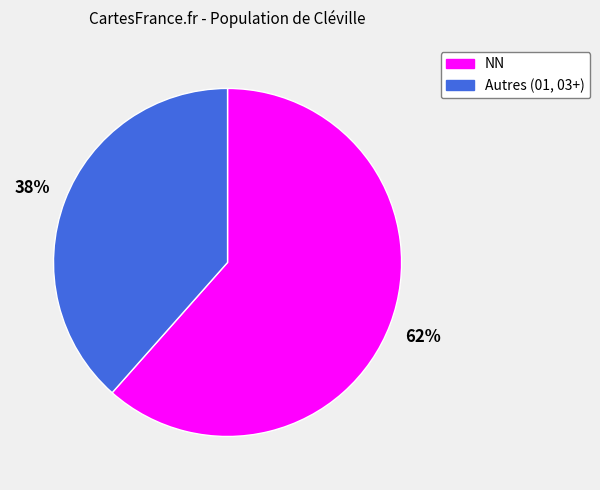

Count the number of slices in the pie.

2